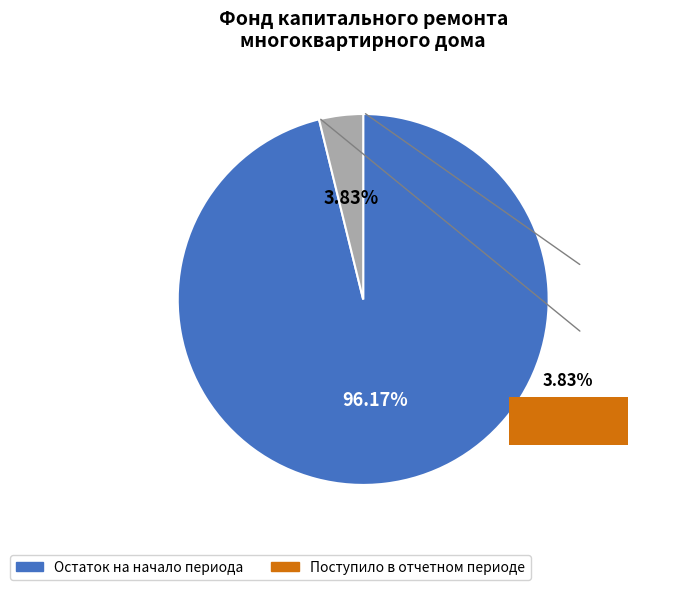

How many slices are in this pie chart?

2